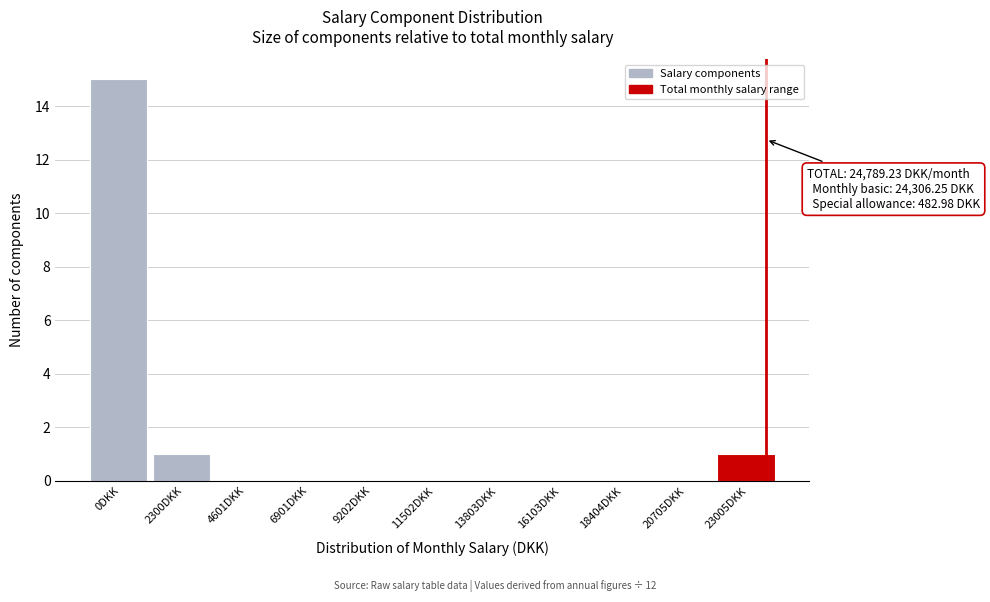

Reading left to right, list all the values displayed in this chart.

0DKK=15	2300DKK=1	4601DKK=0	6901DKK=0	9202DKK=0	11502DKK=0	13803DKK=0	16103DKK=0	18404DKK=0	20705DKK=0	23005DKK=1